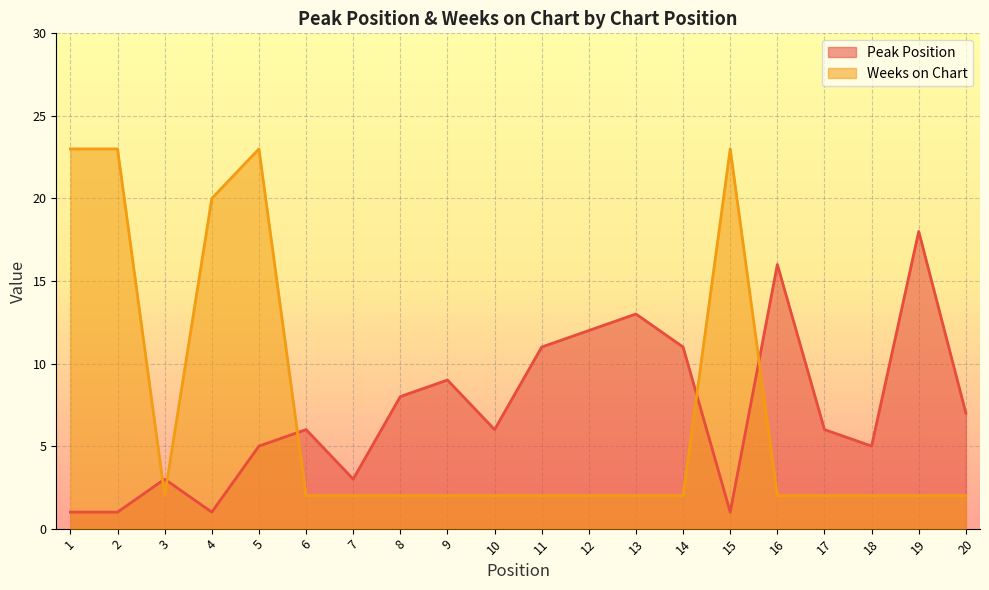

What is the average value of the Peak Position series?

7